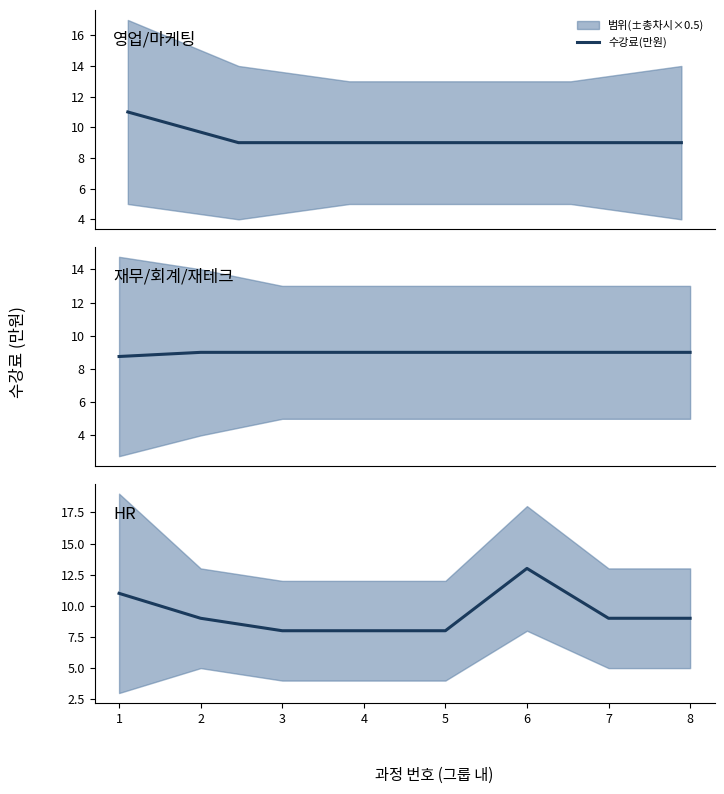

What is the average value?

9